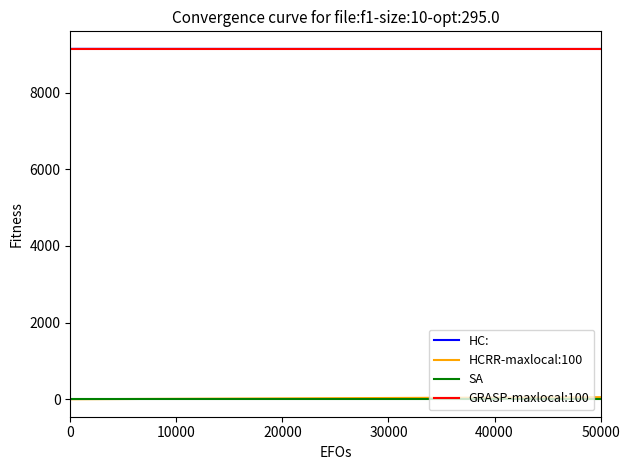

What is the maximum value shown in the chart?

9139